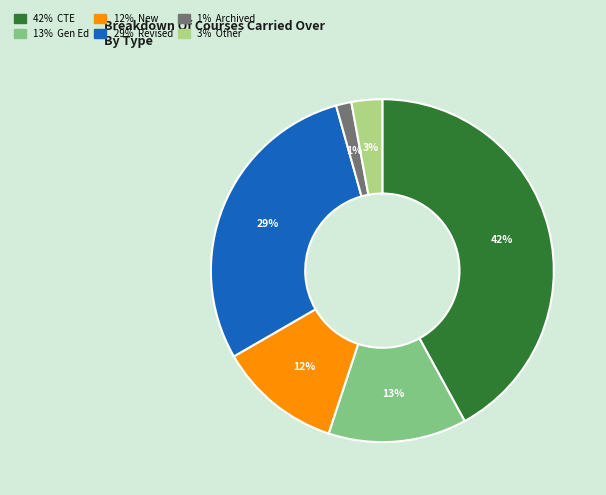

Count the number of slices in the pie.

6